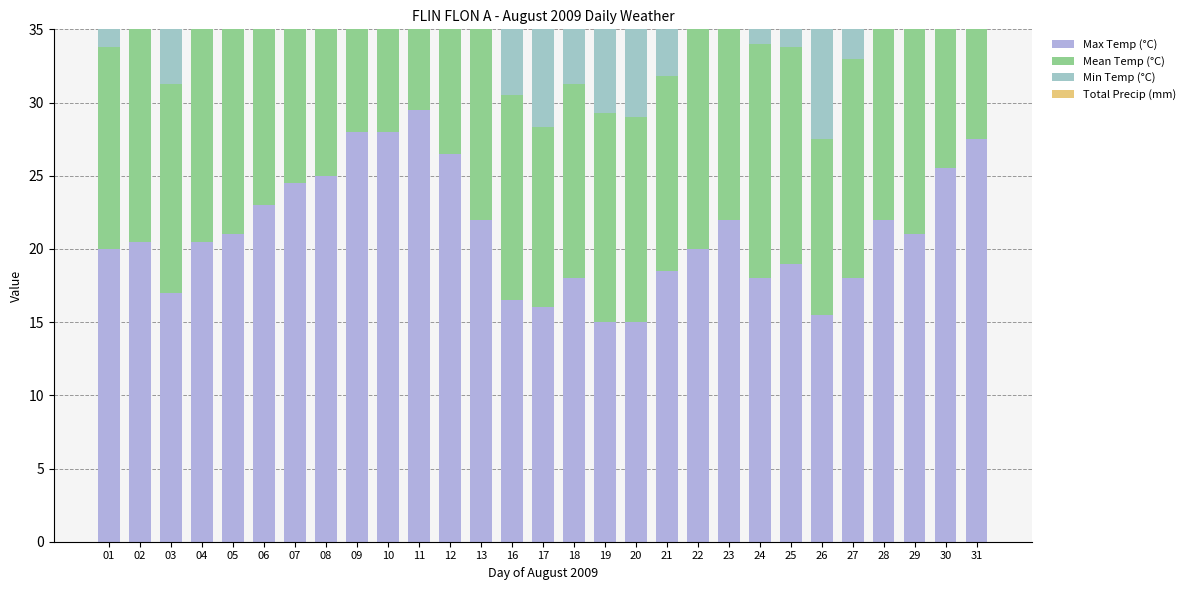

What is the difference between the maximum and minimum values in the Min Temp (°C) series?

10.0